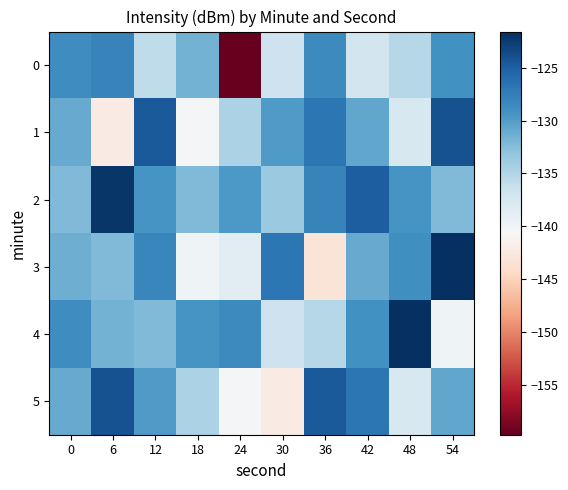

Which label corresponds to the smallest value in the chart?

24